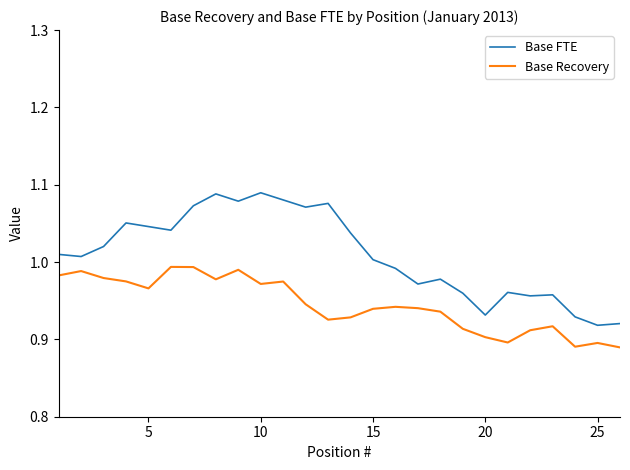

Which series has the largest total across all categories?

Base FTE